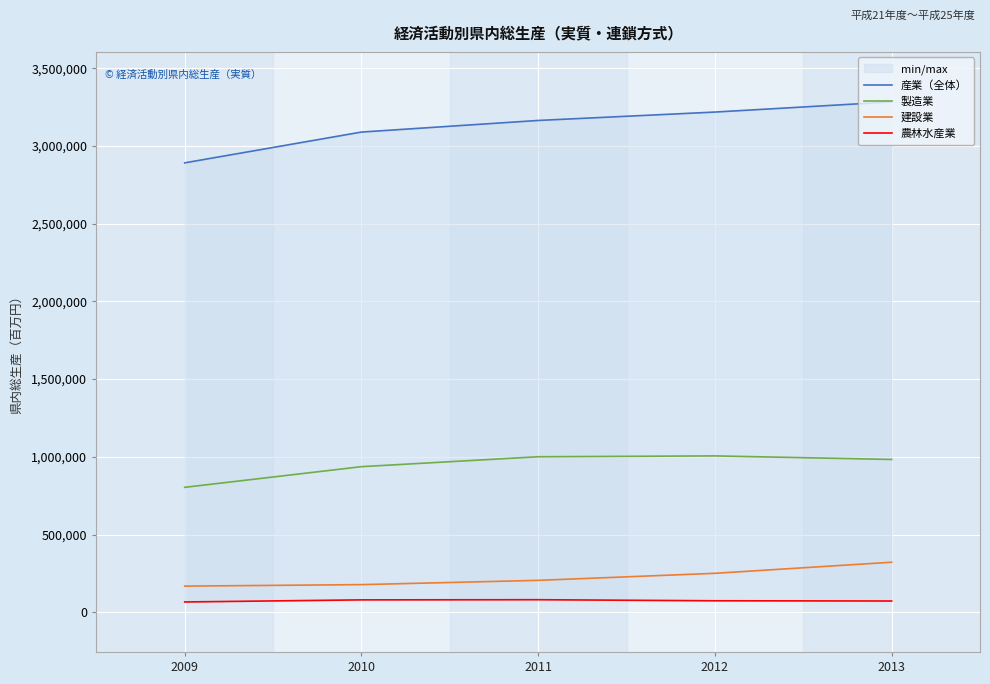

At how many categories does at least one series exceed 1665424?

5